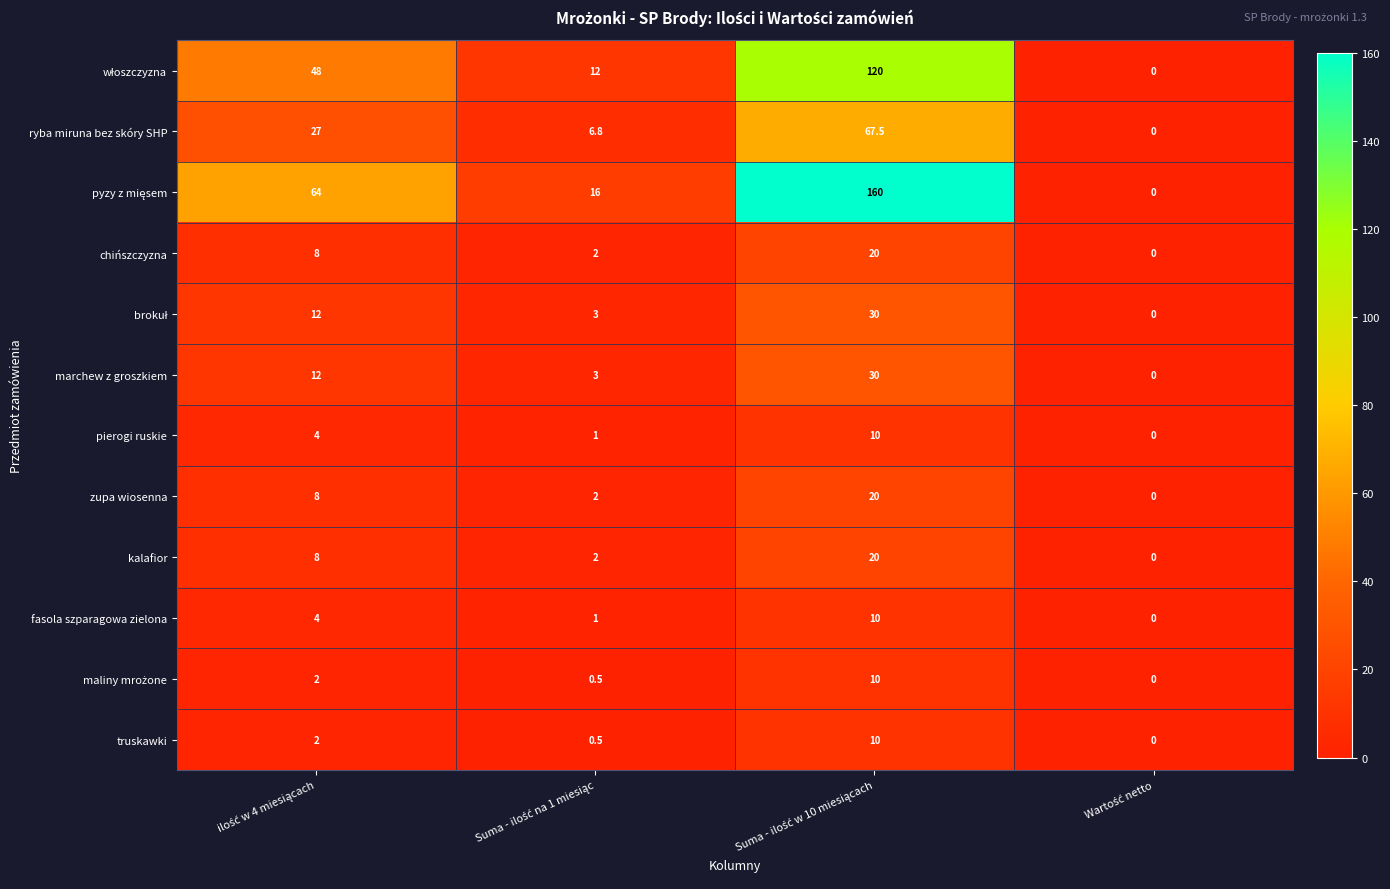

What is the difference between the maximum and minimum values in the kalafior series?

20.0